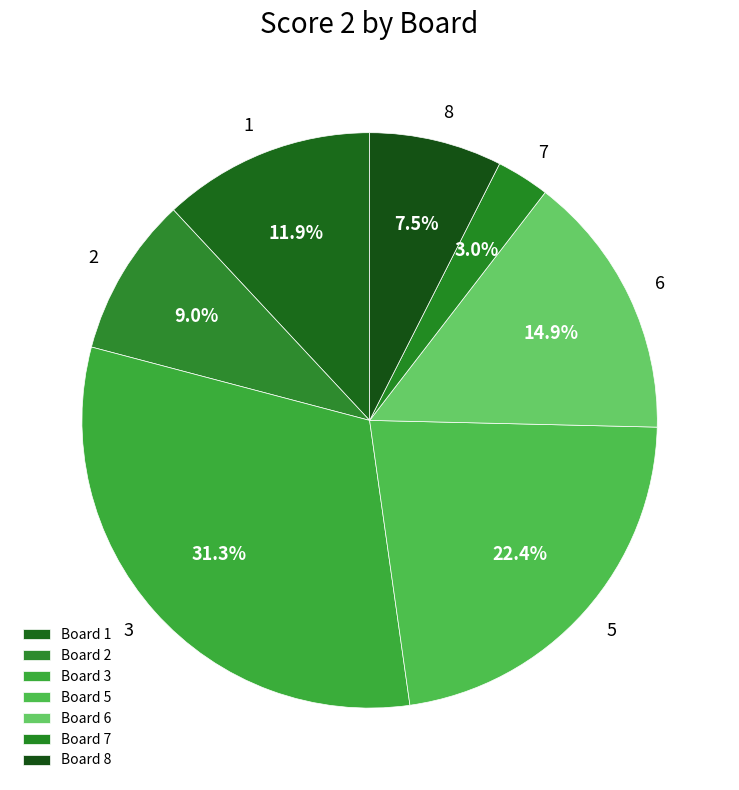

The 3 slice represents 31% of the pie. True or false?

True